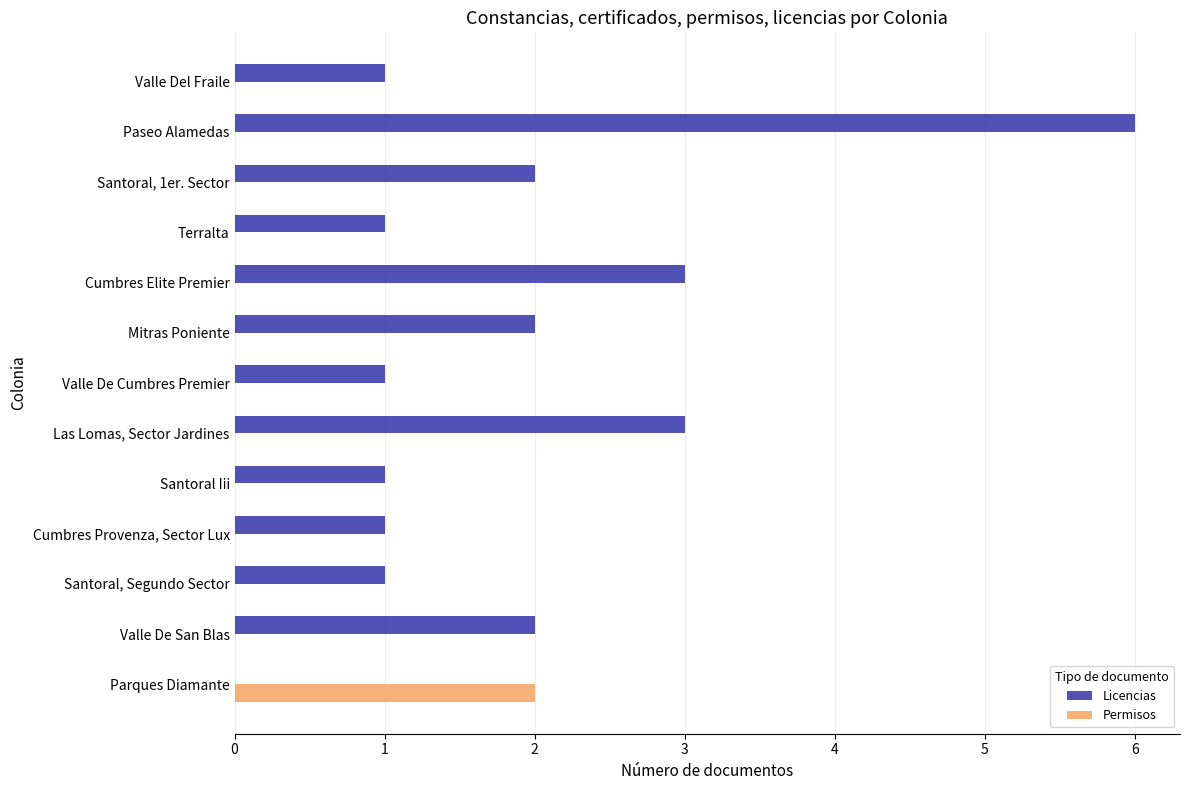

At which category is the sum across all series the highest?

Paseo Alamedas